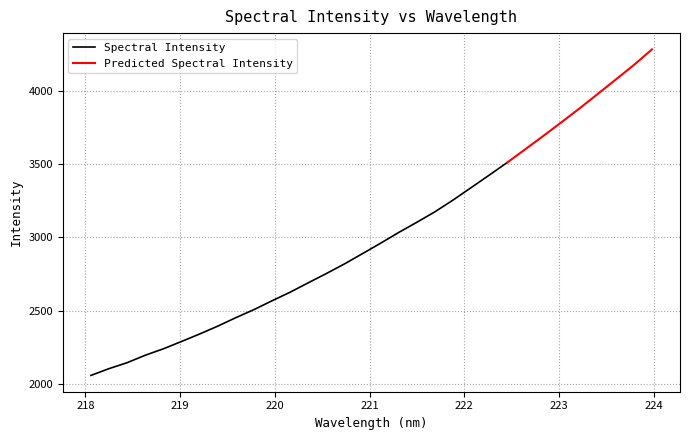

Reading left to right, list all the values displayed in this chart.

2057.5	2103.9	2144.4	2195.3	2239.0	2289.0	2340.0	2393.7	2451.5	2506.3	2566.8	2625.2	2689.3	2752.5	2818.0	2888.5	2959.4	3032.8	3102.1	3173.7	3253.6	3338.4	3423.6	3509.9	3600.4	3691.8	3784.7	3879.2	3977.4	4075.5	4174.8	4281.0